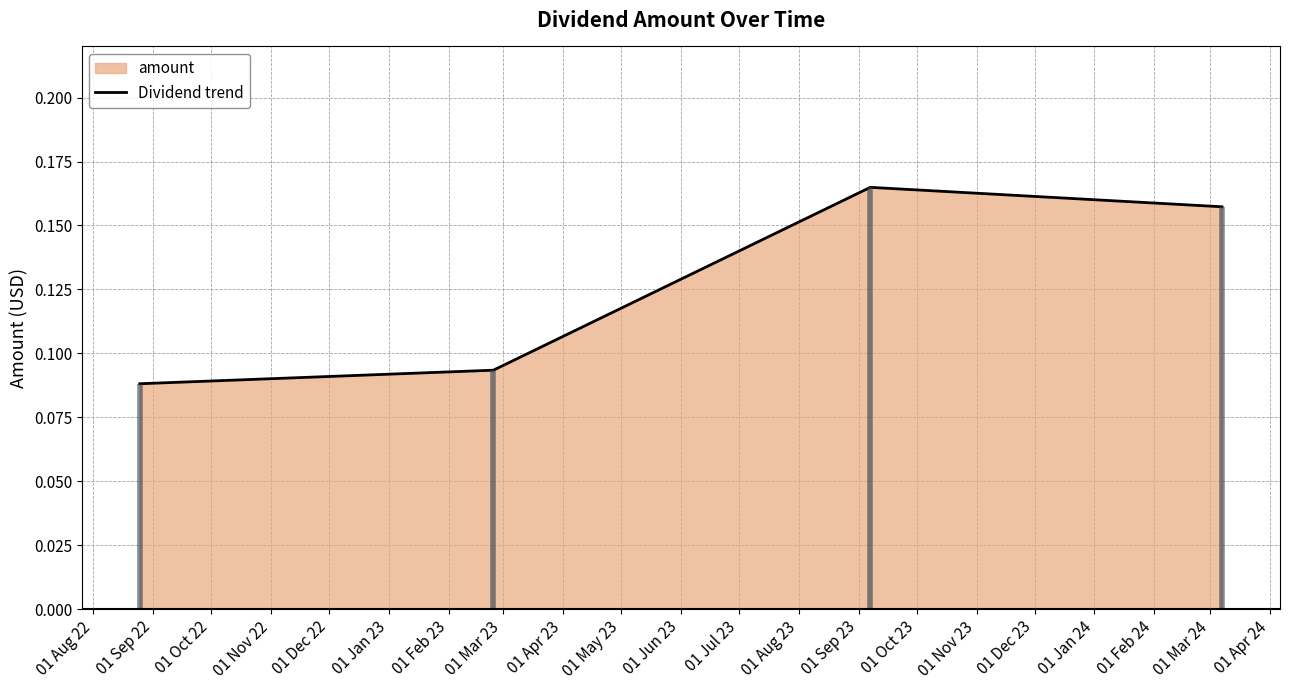

True or false: Dividend trend has more than 2 points higher than both neighbors.

False